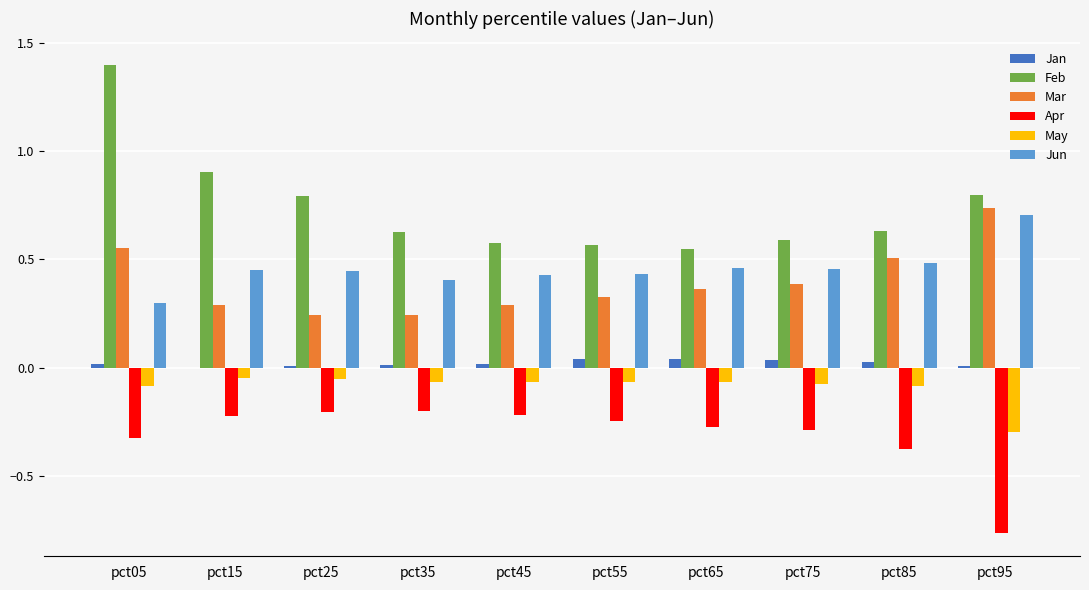

Between pct05 and pct25, which series saw the biggest shift?

Feb